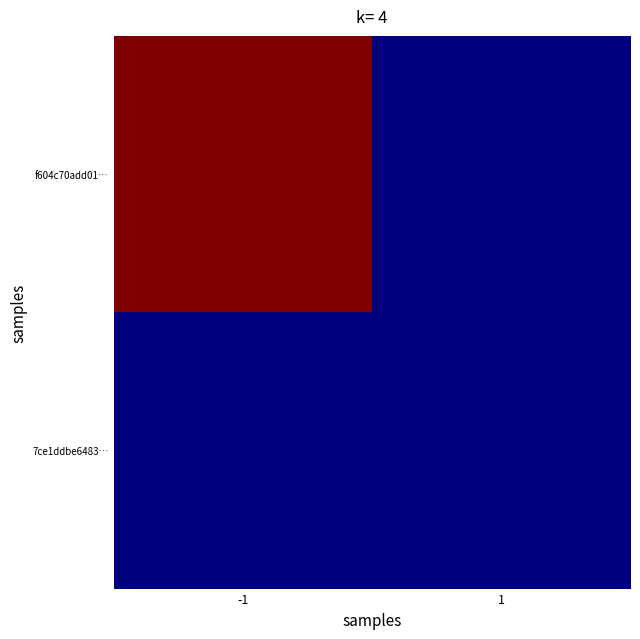

Which series has the largest range (max minus min)?

f604c70add01…